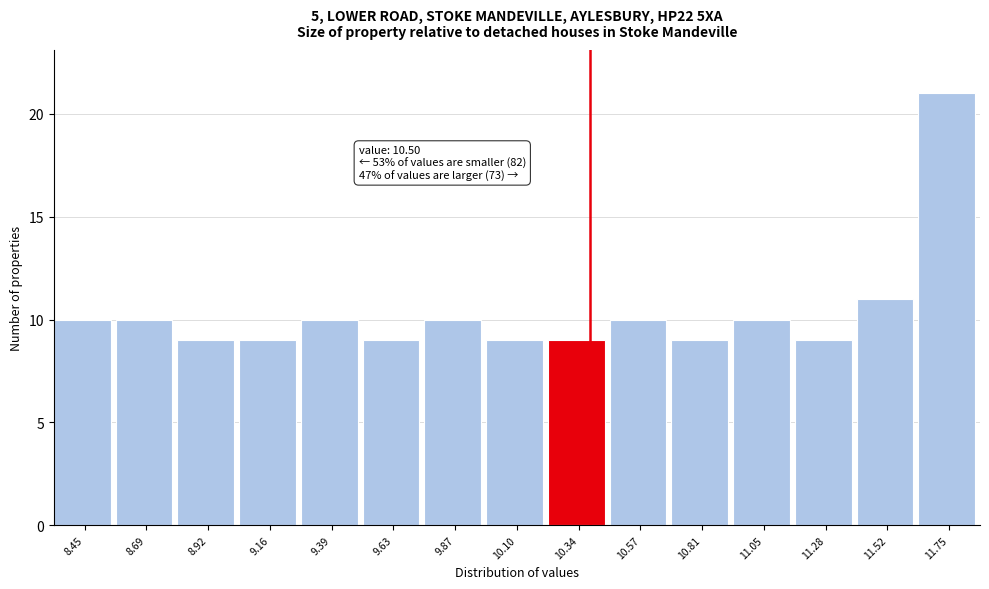

Reading right to left, transcribe all the data shown in this chart.

21	11	9	10	9	10	9	9	10	9	10	9	9	10	10